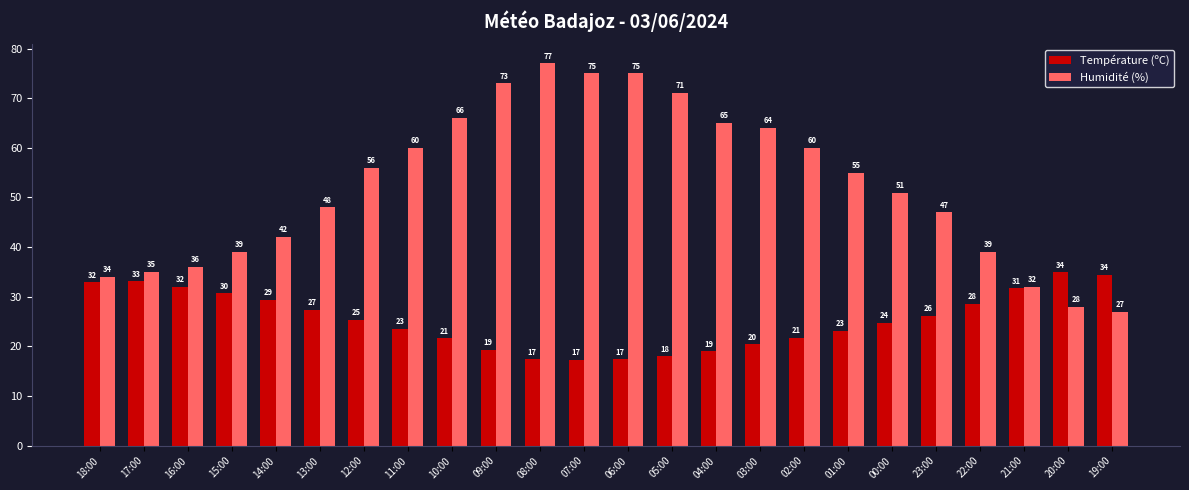

The Température (ºC) series shows 27.4 at 13:00. True or false?

True